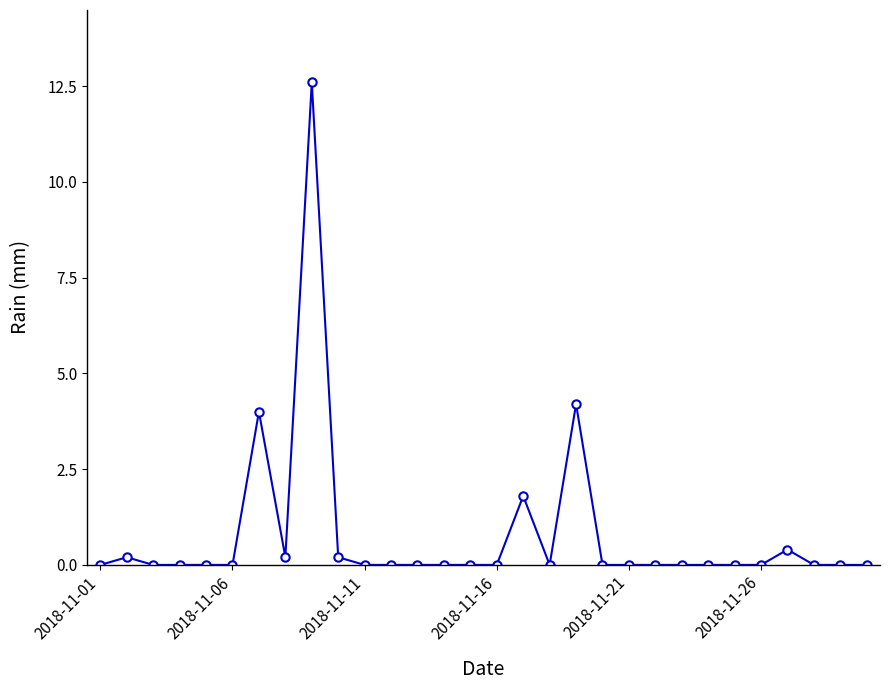

What is the difference between the maximum and minimum values?

12.6